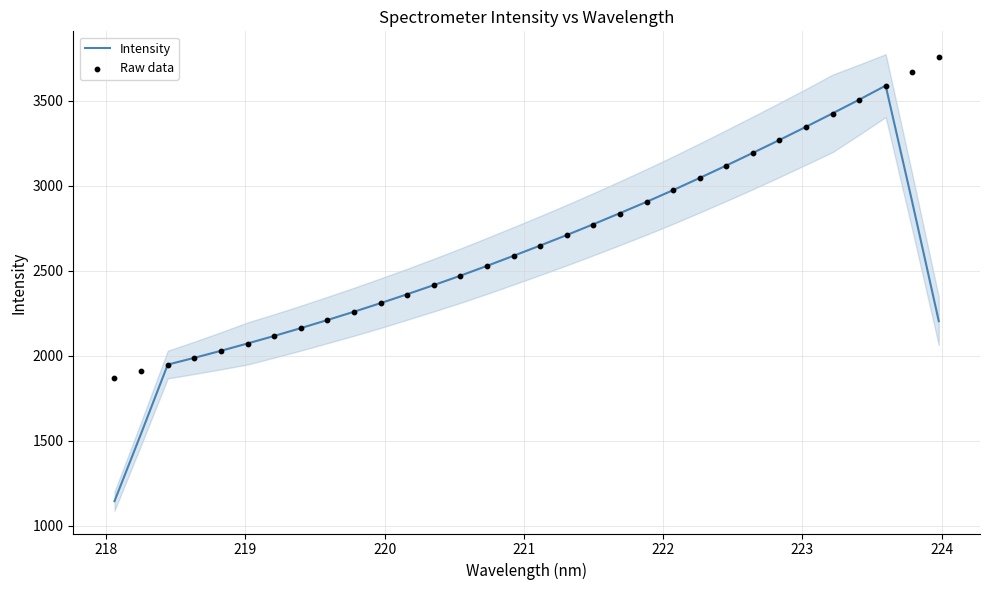

Which series has the largest Y range (max minus min)?

Intensity